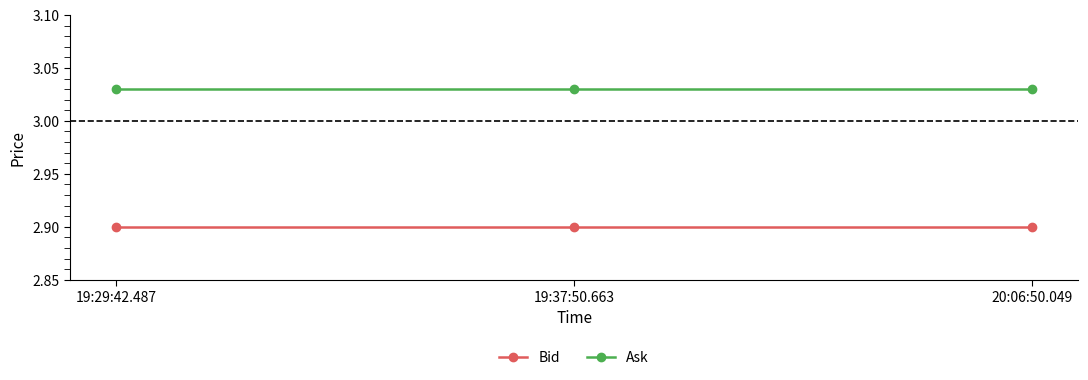

What is the average value of the Bid series?

2.9